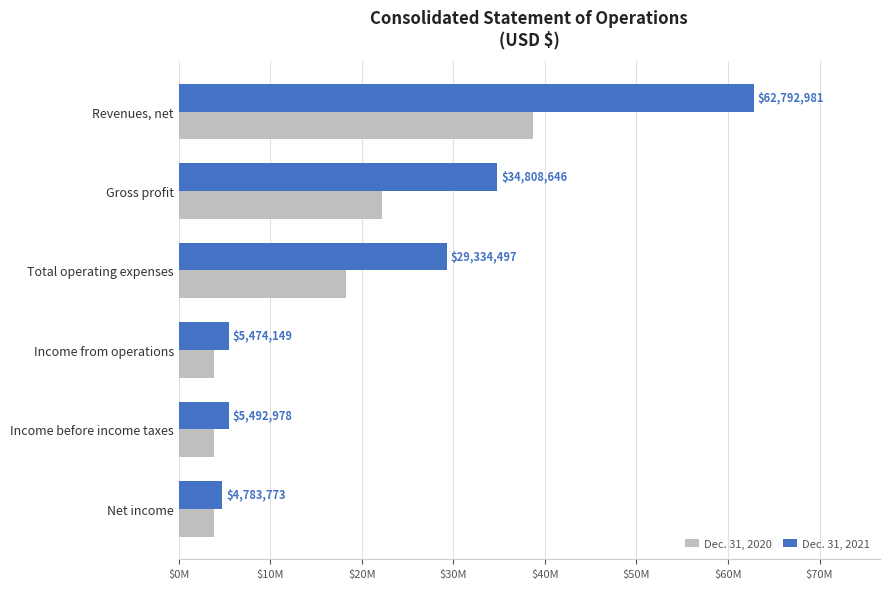

What are all the series names shown in the legend?

Dec. 31, 2020, Dec. 31, 2021